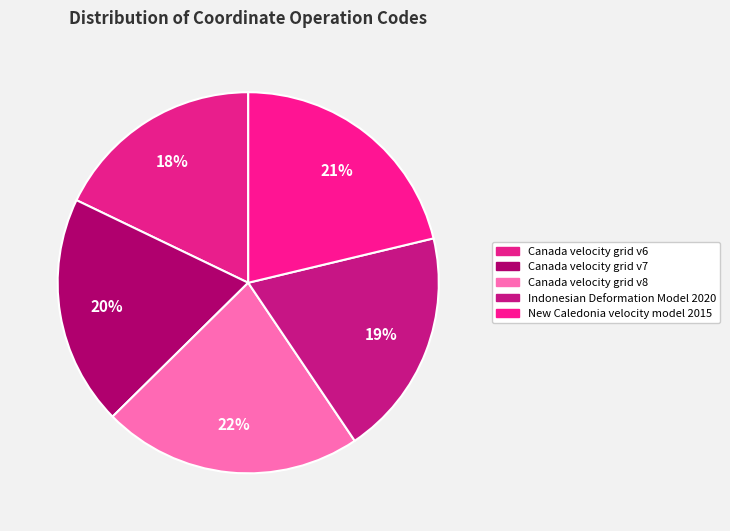

Count the number of slices in the pie.

5